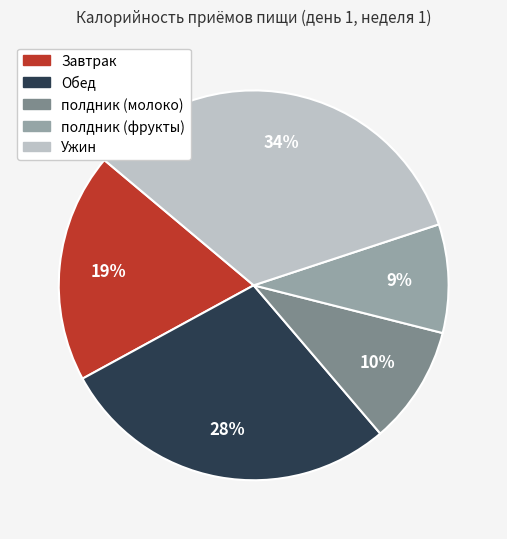

Do полдник (фрукты) and Обед together represent more than half of the pie?

No